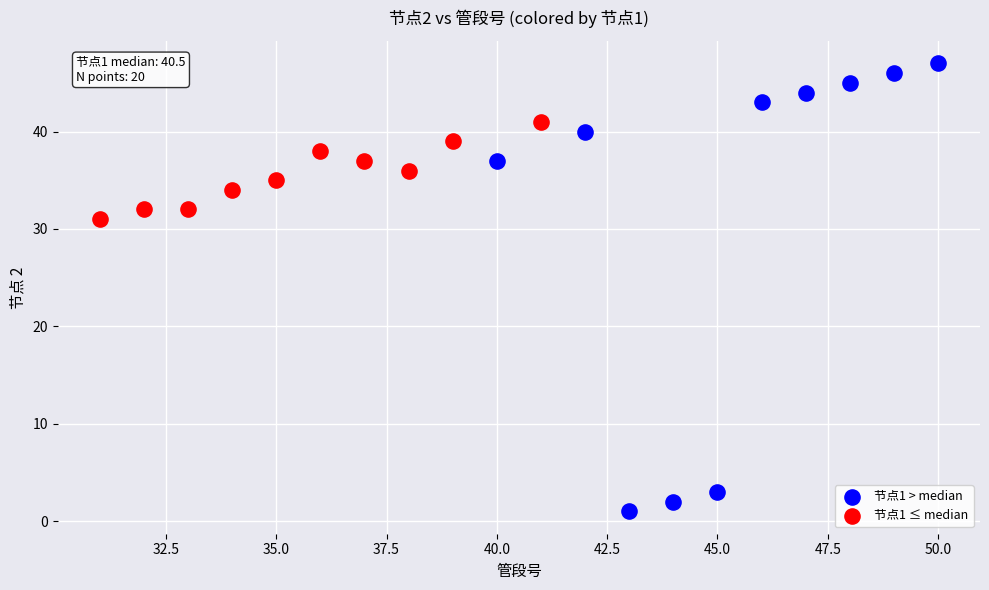

Which series has the largest Y range (max minus min)?

节点1 > median